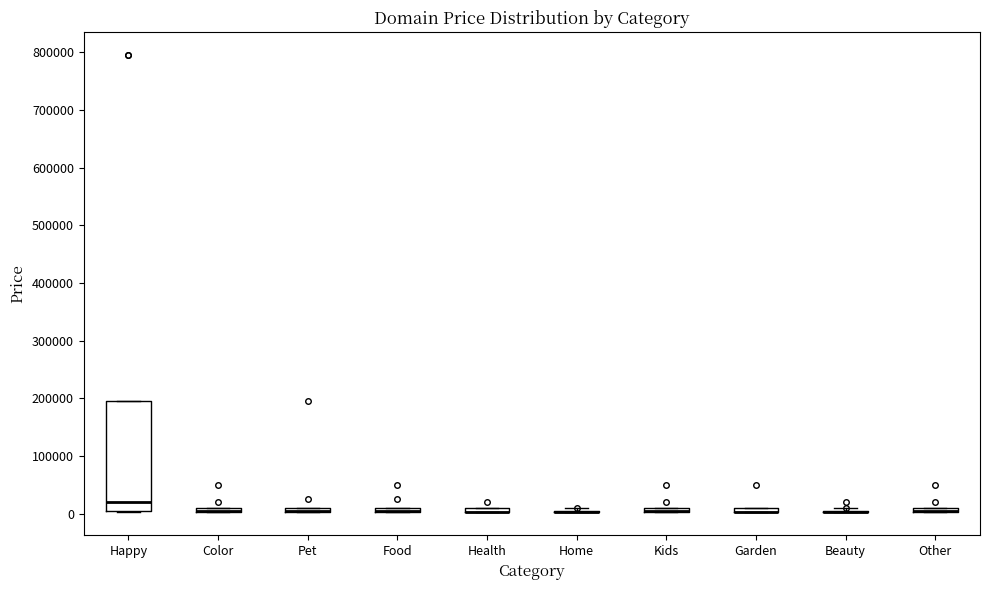

Which box is the tallest, from its lower edge to its upper edge?

Happy